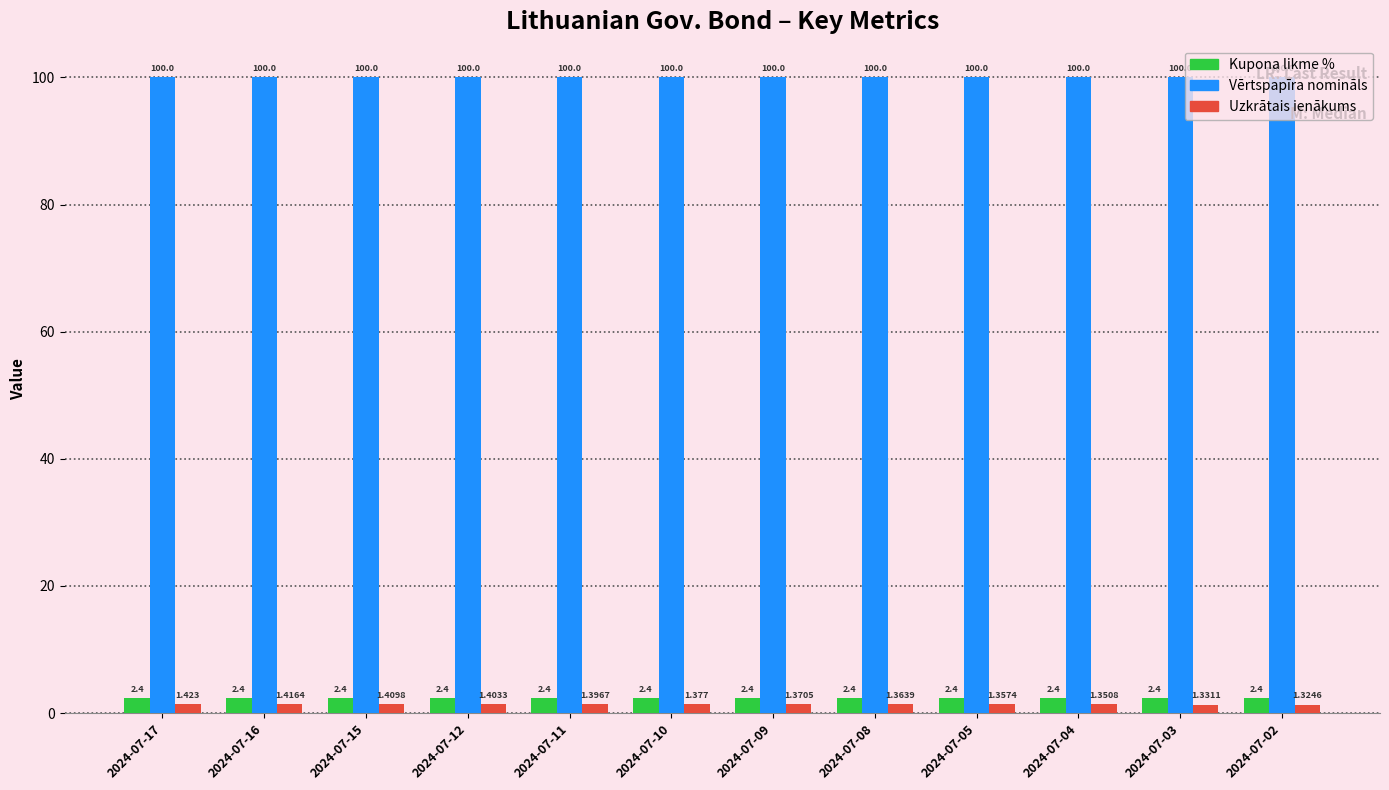

Which series changed the most between 2024-07-12 and 2024-07-05?

Uzkrātais ienākums